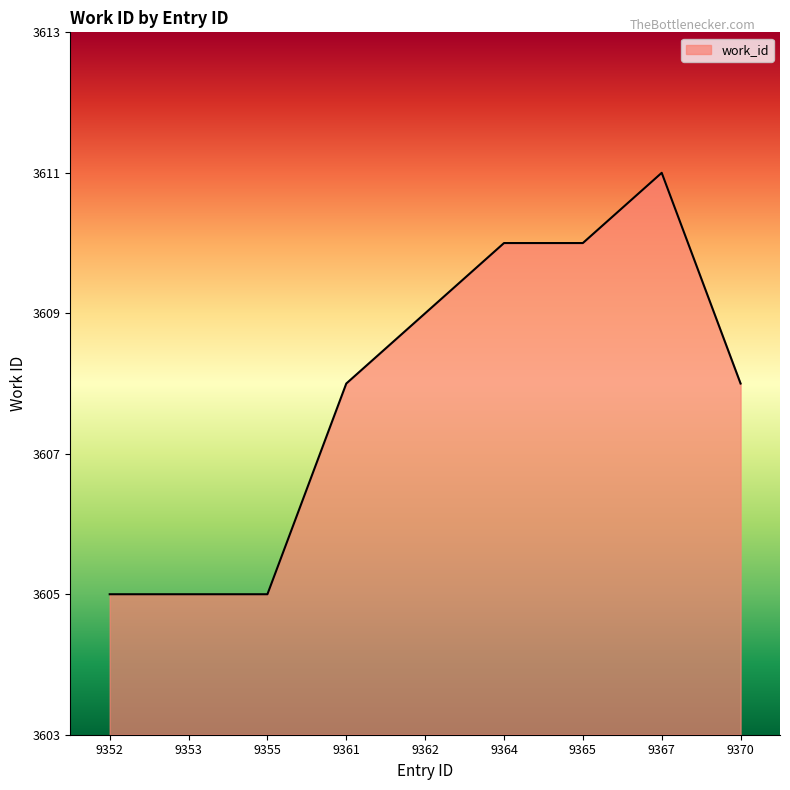

Approximately how many times larger is the value at 9365 compared to 9352?

1.0